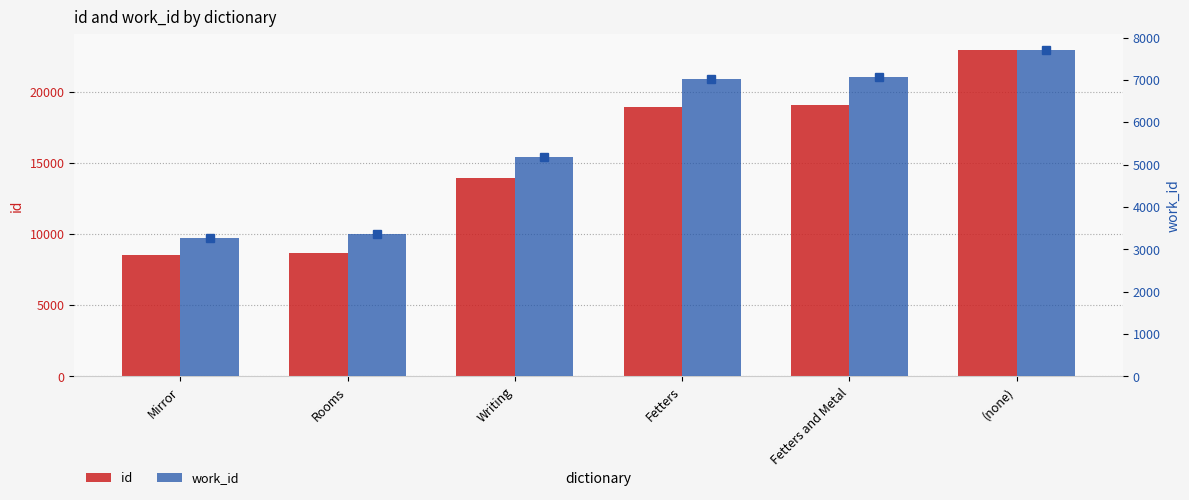

What is the sum of all work_id values?

33613